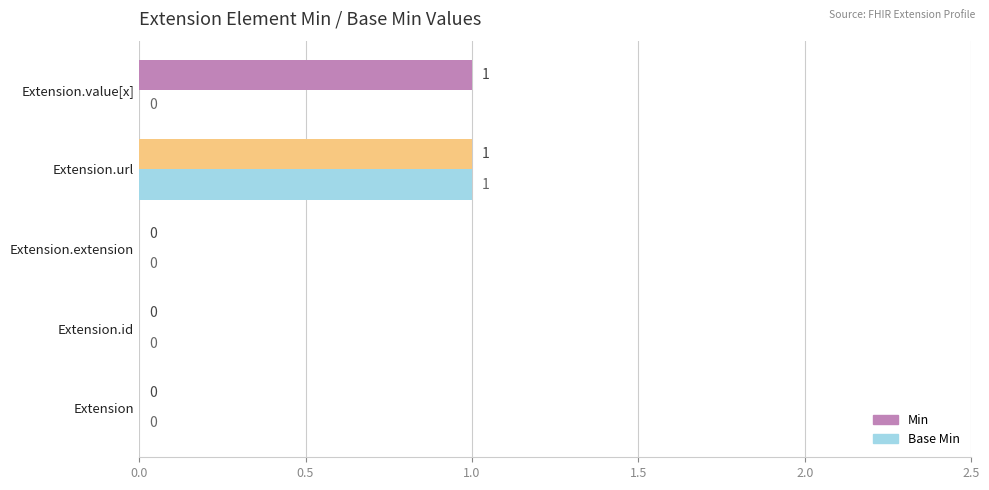

The Min series shows 0 at Extension.id. True or false?

True